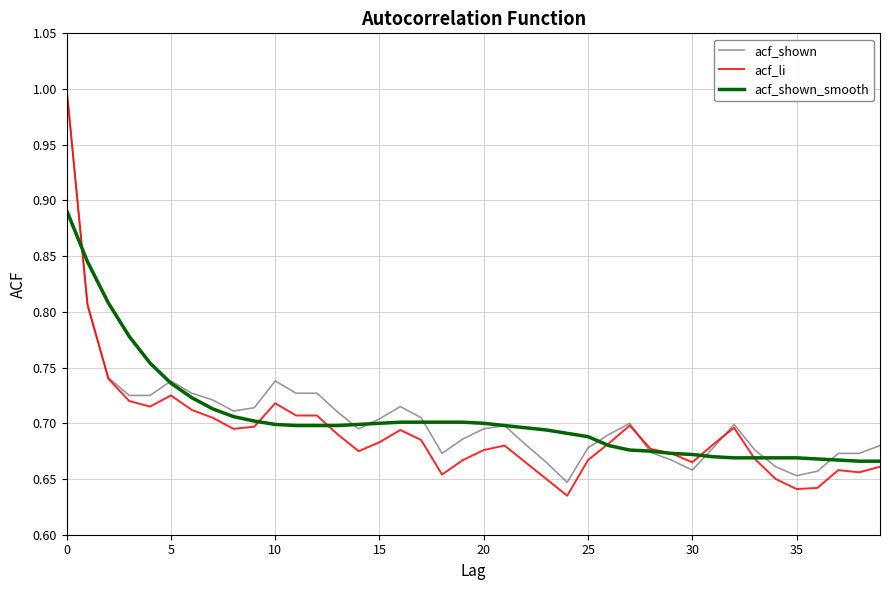

Which series has the widest spread of values?

acf_li